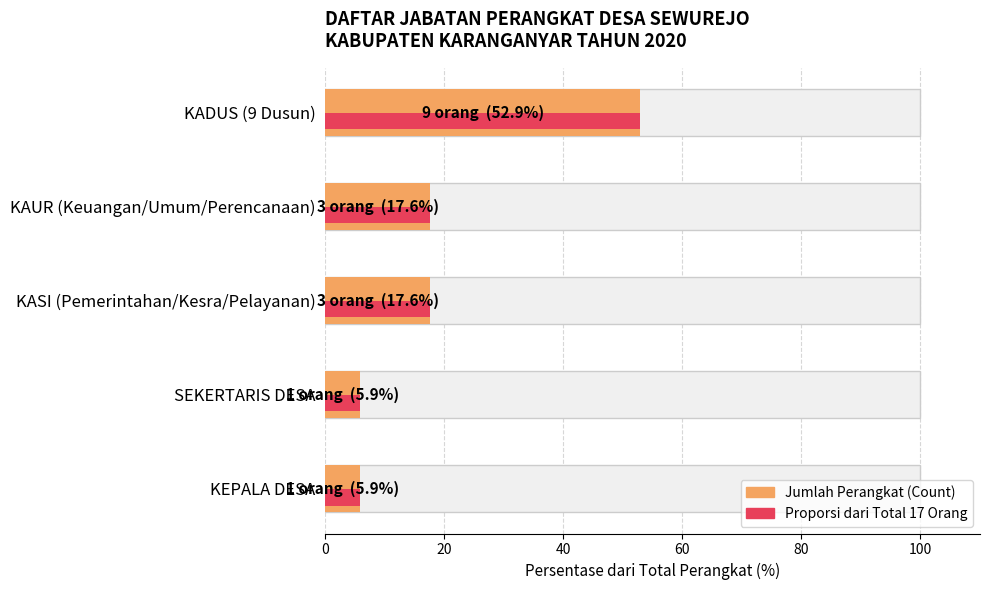

The value at KAUR (Keuangan/Umum/Perencanaan) is 17.6. True or false?

True